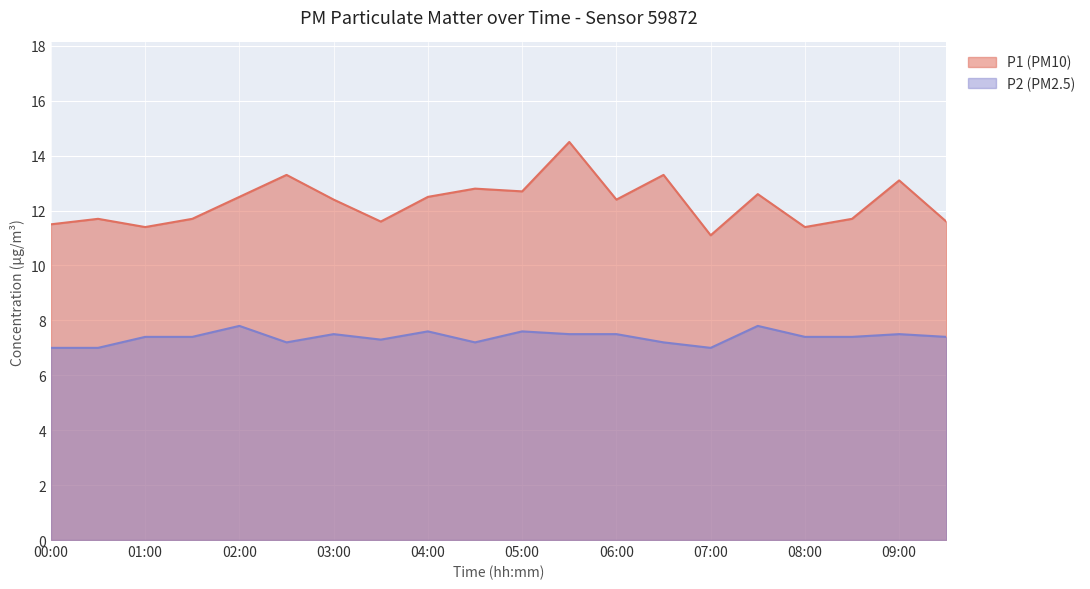

Which series has the widest spread of values?

P1 (PM10)